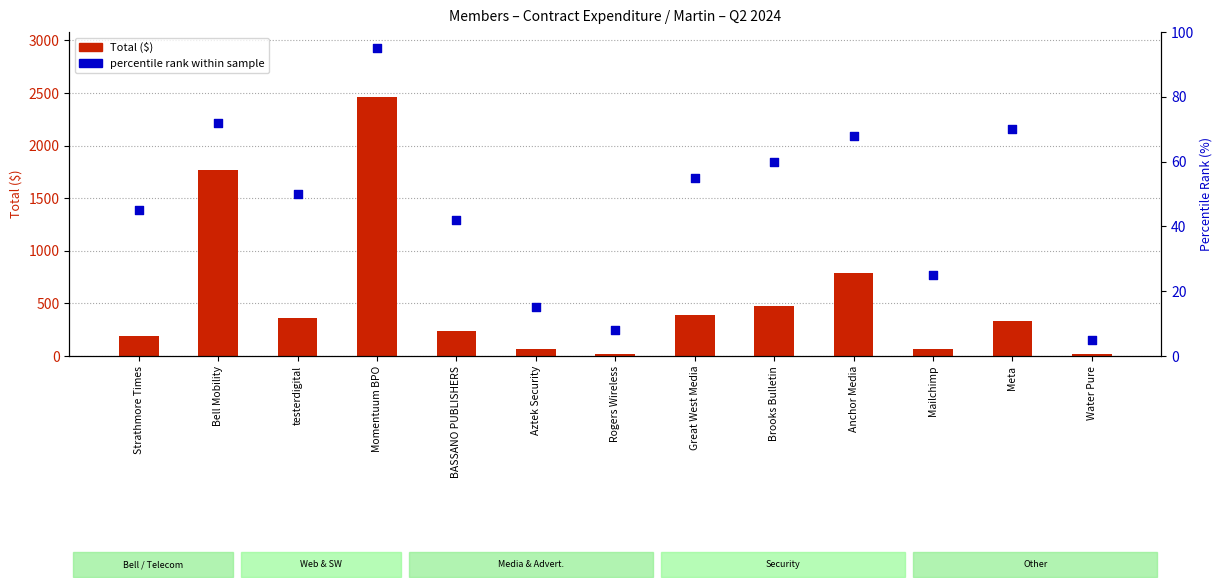

What are all the series names shown in the legend?

Total ($), percentile rank